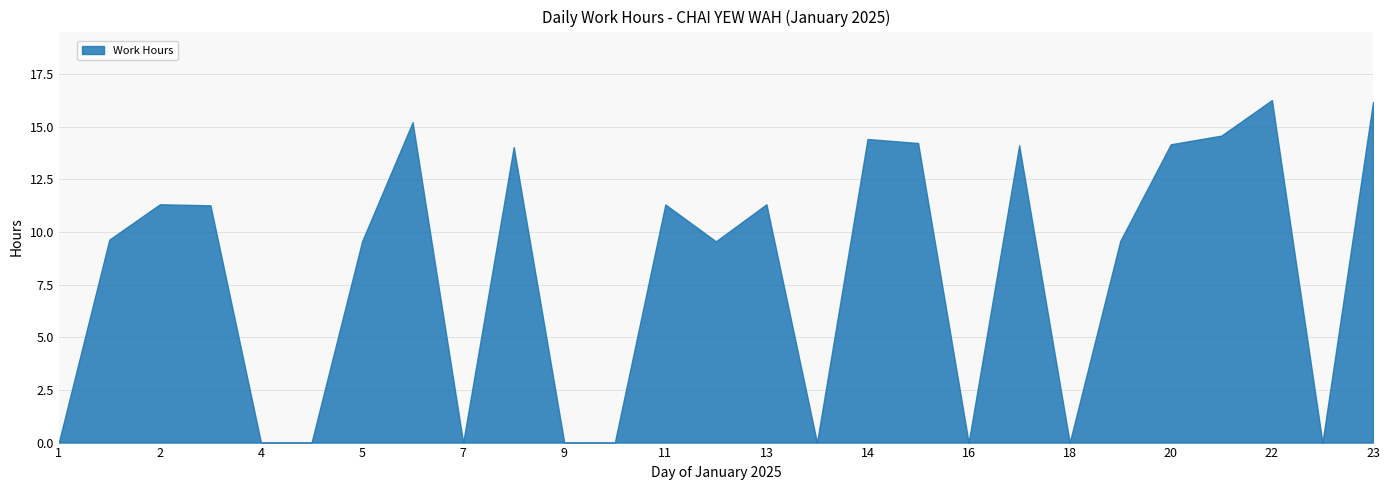

How many lines are shown in the chart?

1